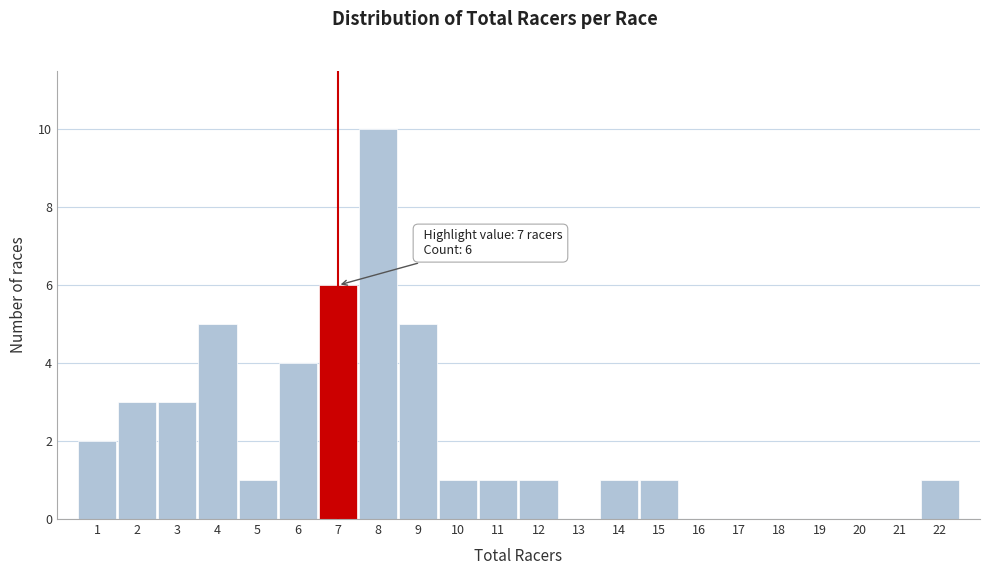

Over which range of the x-axis is the bar tallest?

7.5 to 8.5